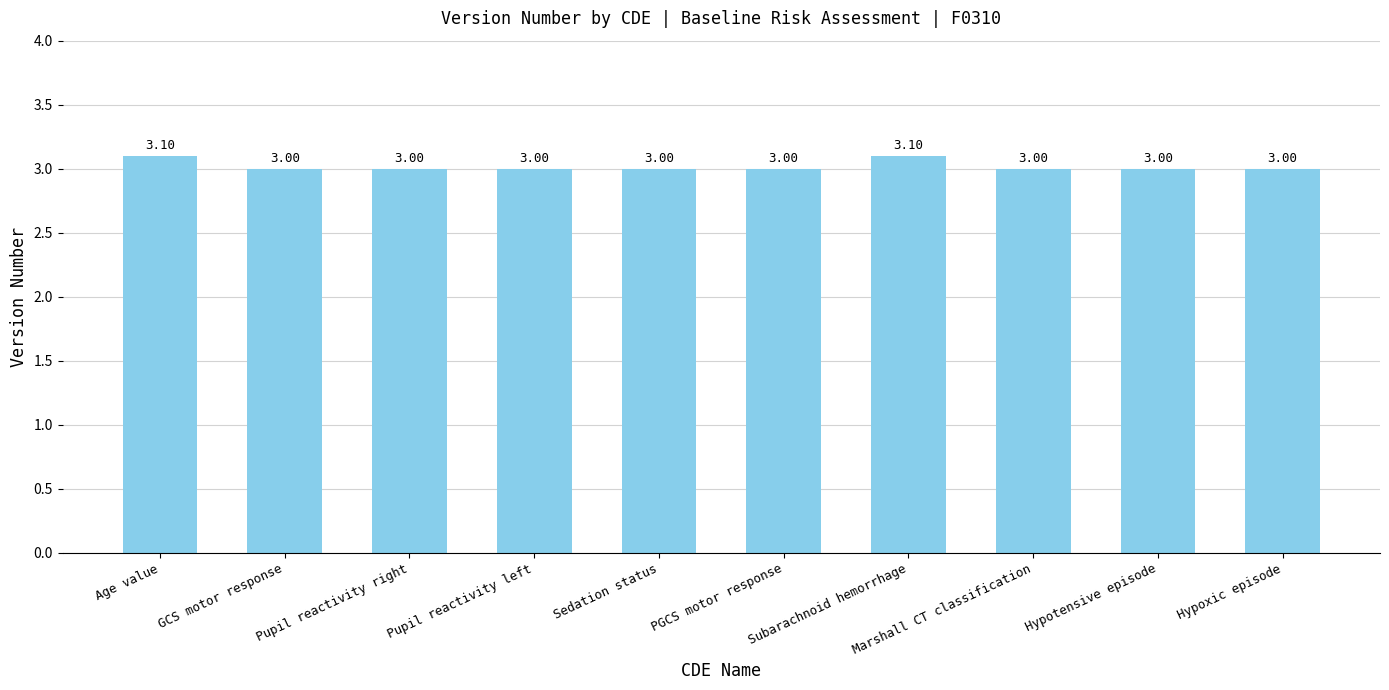

What is the average value?

3.0